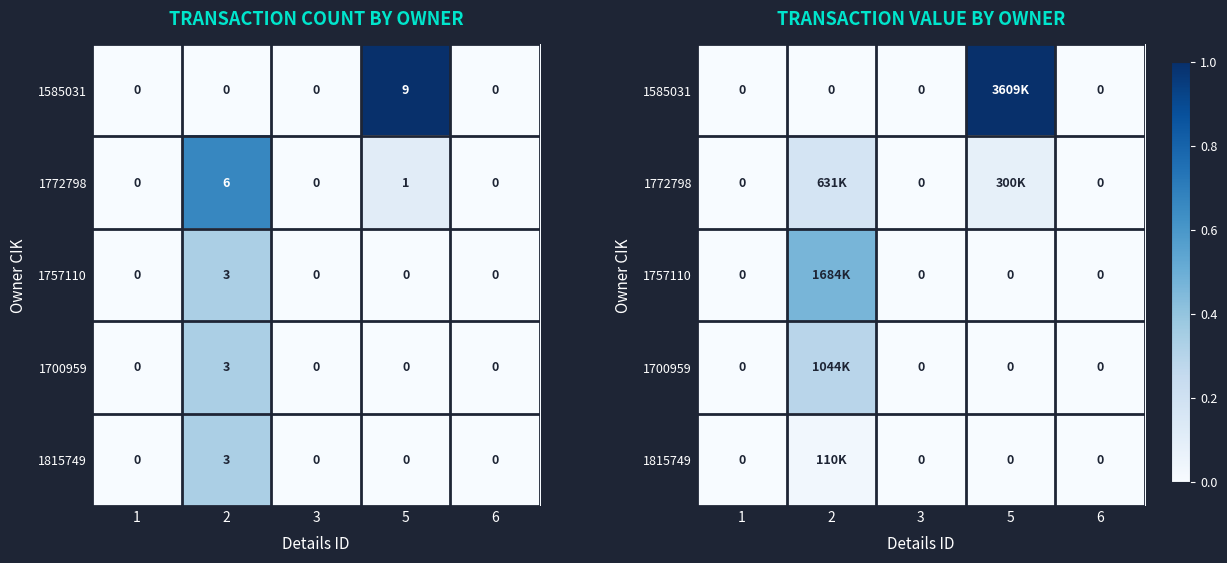

At 1, list the series in order from smallest to largest.

1585031, 1772798, 1757110, 1700959, 1815749